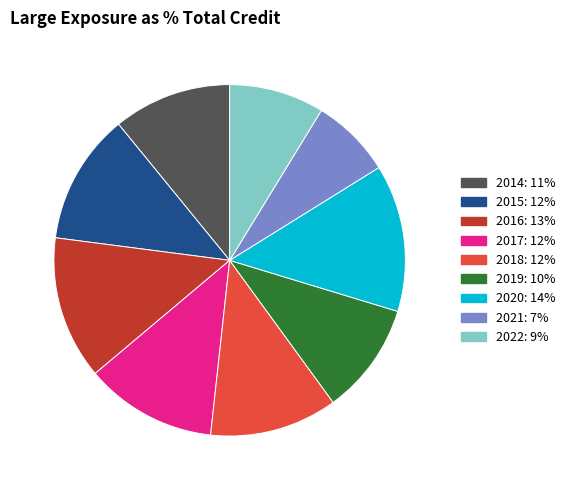

How many segments does this pie chart have?

9